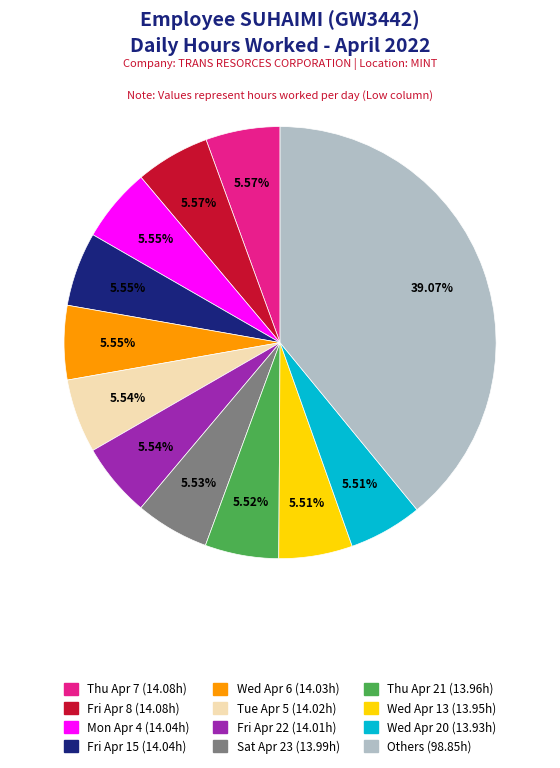

How many segments does this pie chart have?

12